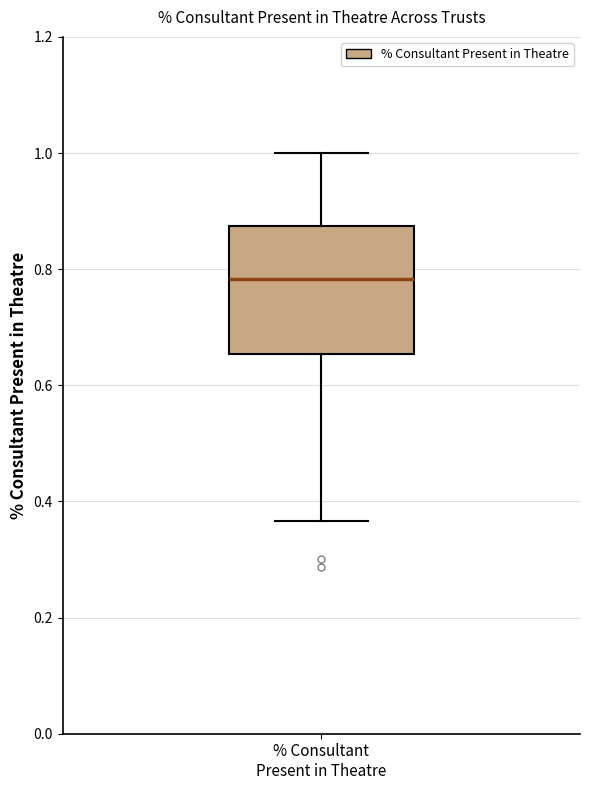

Transcribe this box plot: give where the median line is, the range the box spans, and where the two whiskers end, as read against the y-axis. The values are not printed on the chart, so give them approximately, as read against the axis.

median 0.78, box 0.66 to 0.88, whiskers 0.36 to 1.00